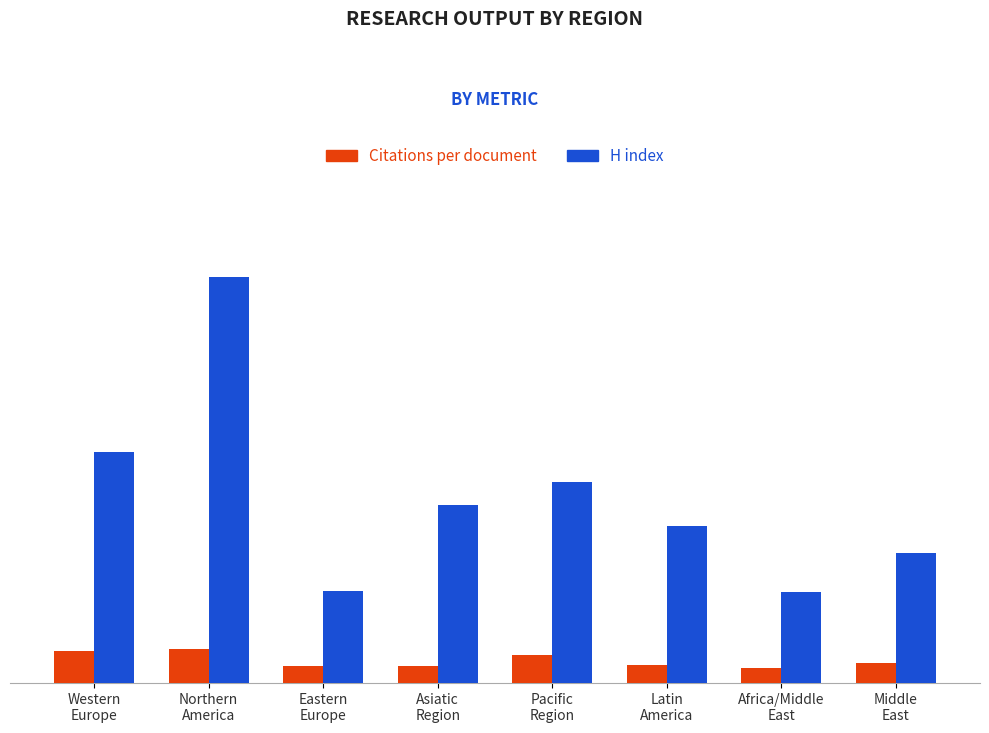

What is the maximum value for Citations per document?

22.5